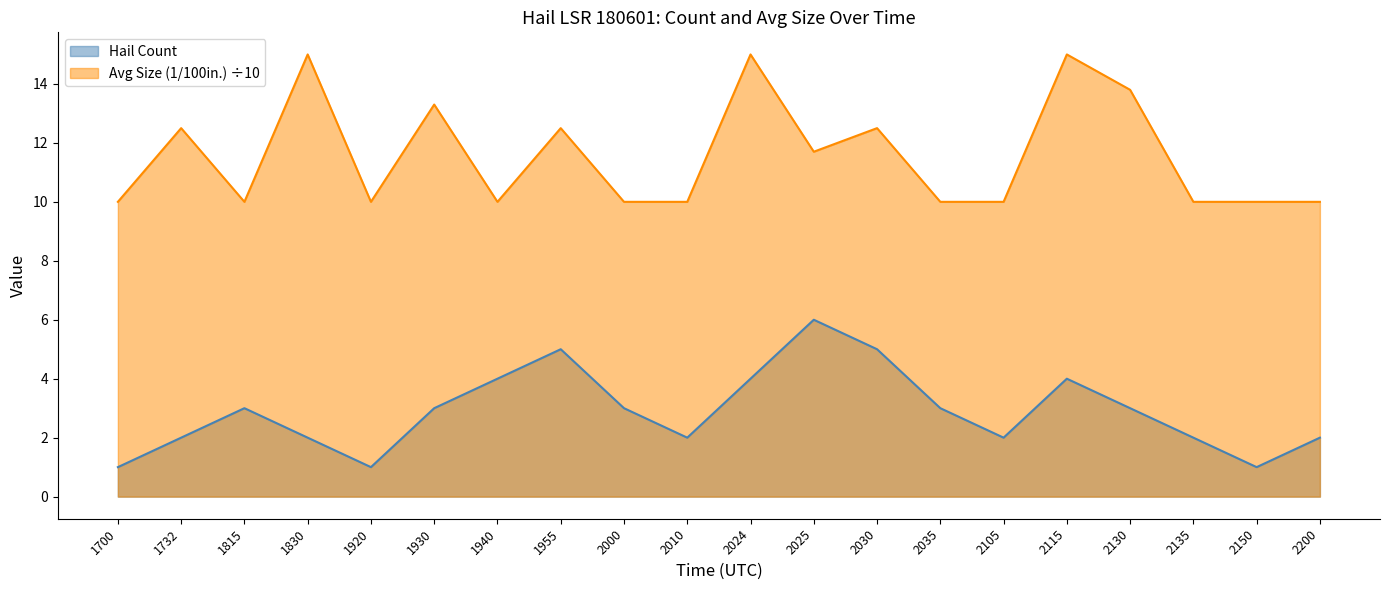

Is it true that Hail Count equals 5.0 at 1955?

True